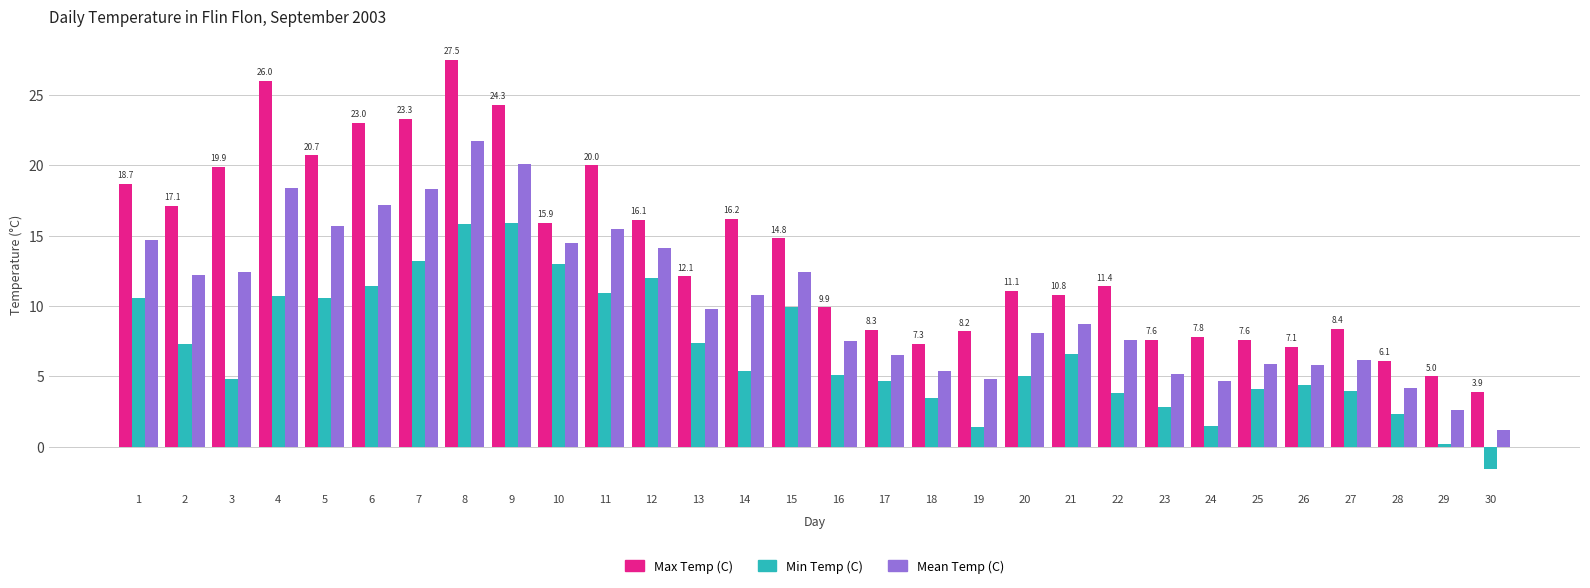

What is the smallest value displayed?

-1.6